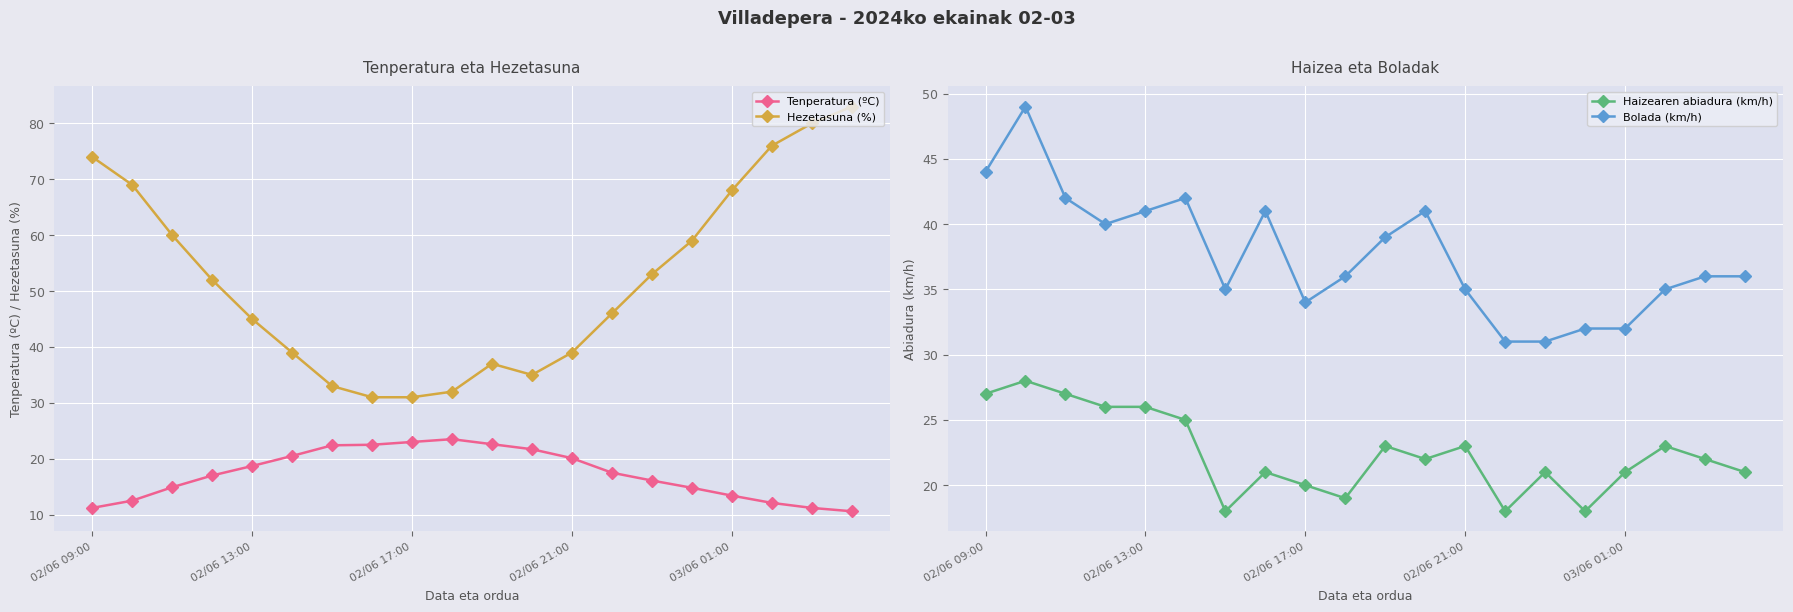

How many values in the Tenperatura (ºC) series exceed 17?

10